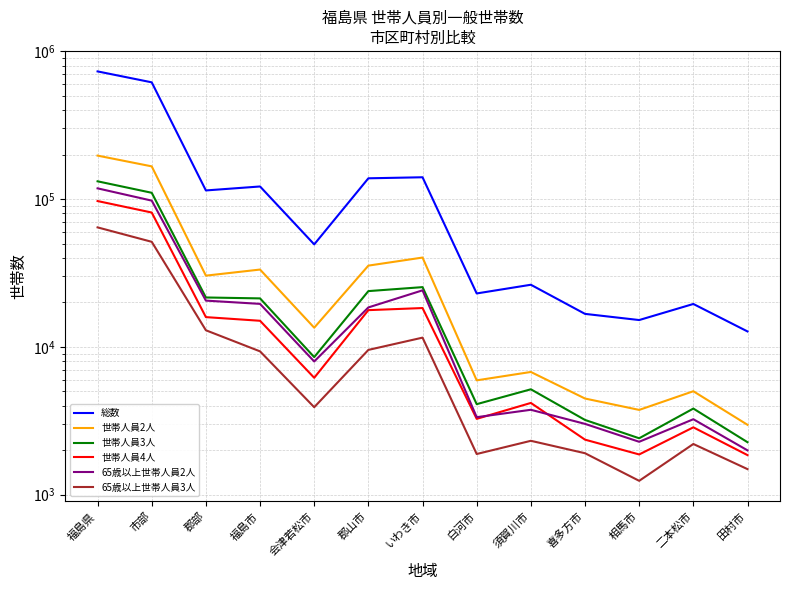

True or false: 65歳以上世帯人員3人 and 世帯人員2人 intersect in this chart.

False